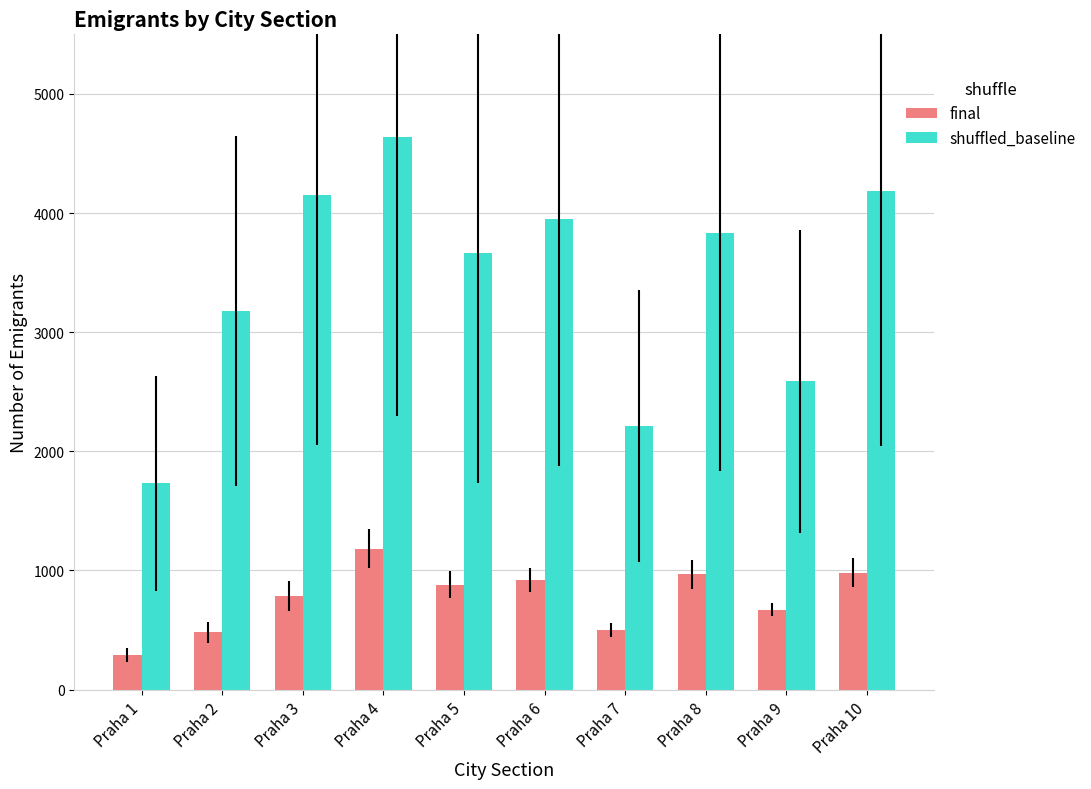

Which category has the lowest value in the final series?

Praha 1